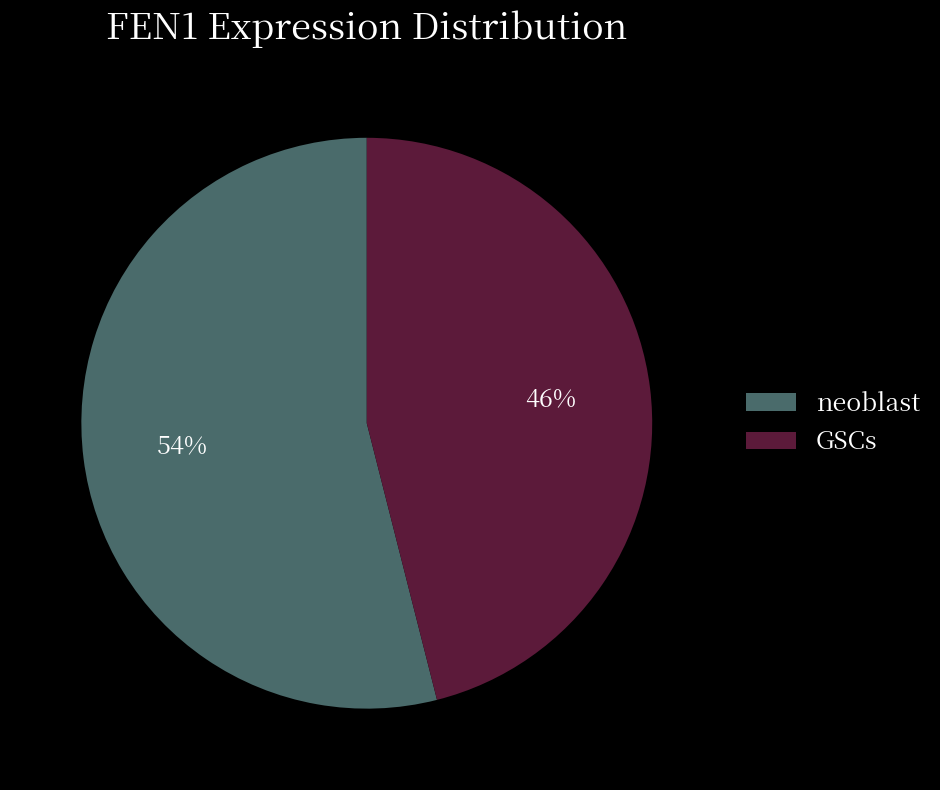

Does any single category account for the majority?

Yes